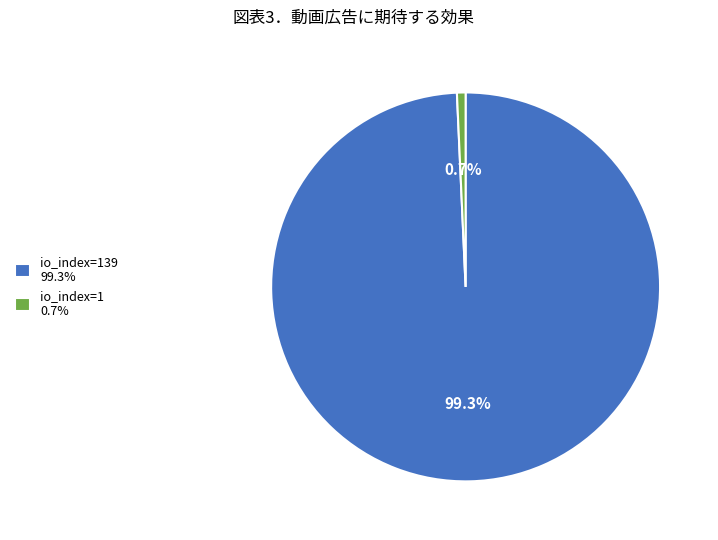

How many slices are in this pie chart?

2